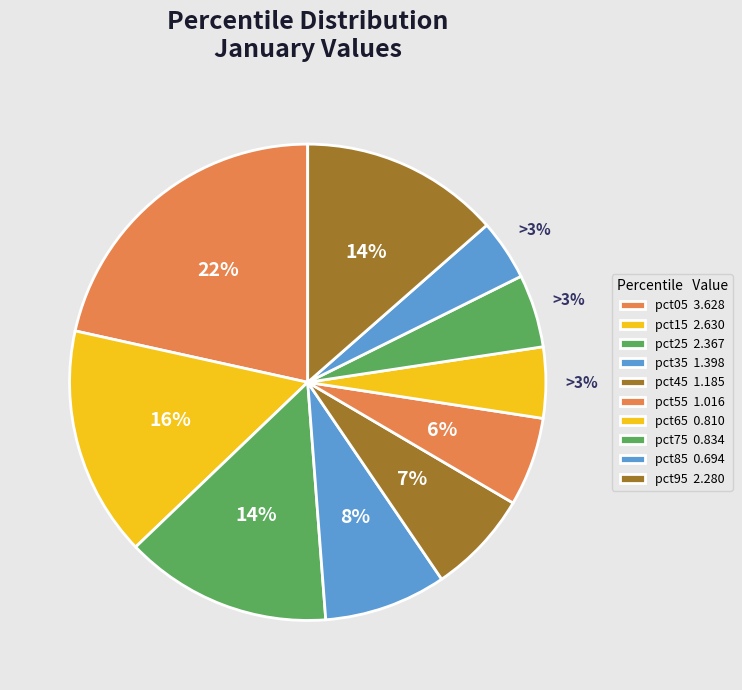

To the nearest percent, what percentage of the pie is pct65?

5%